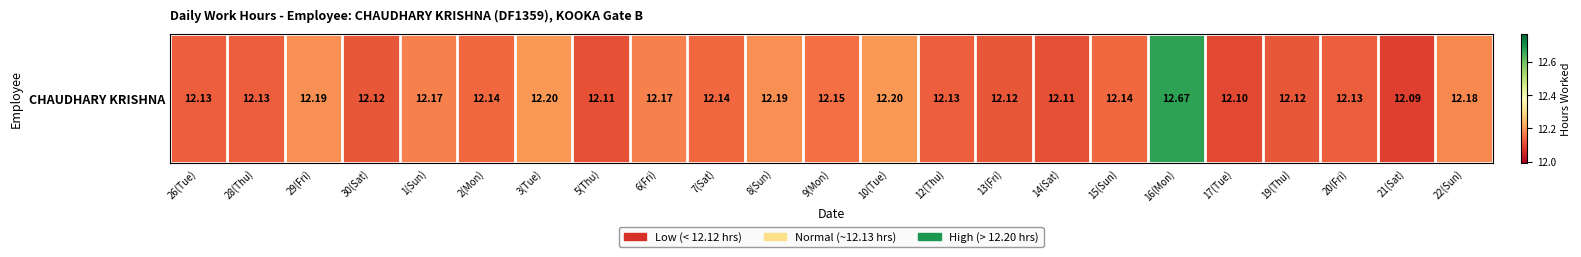

Approximately how many times larger is the value at 6(Fri) compared to 17(Tue)?

1.0